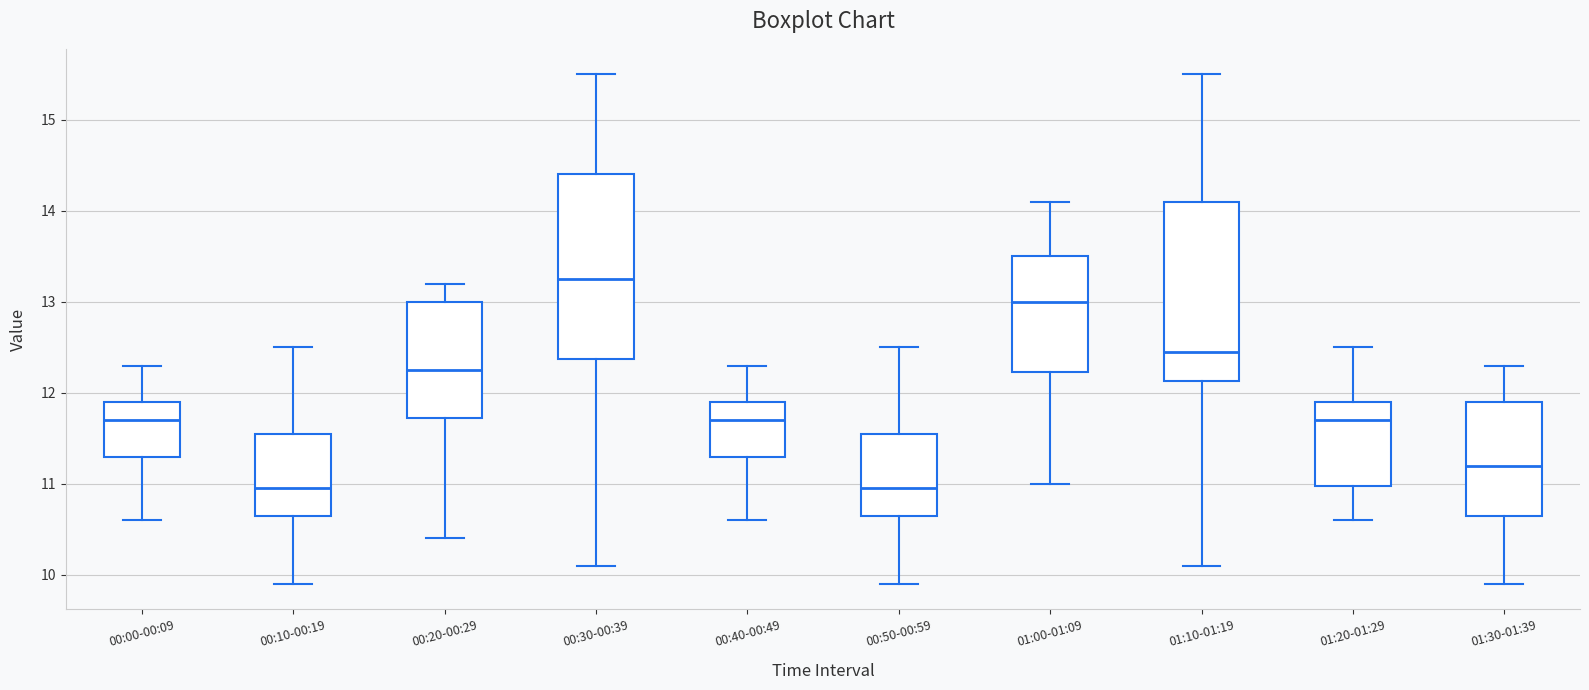

Where does the upper whisker of the box for 00:10-00:19 end on the y-axis? The values are not printed on the chart, so give them approximately, as read against the axis.

12.5